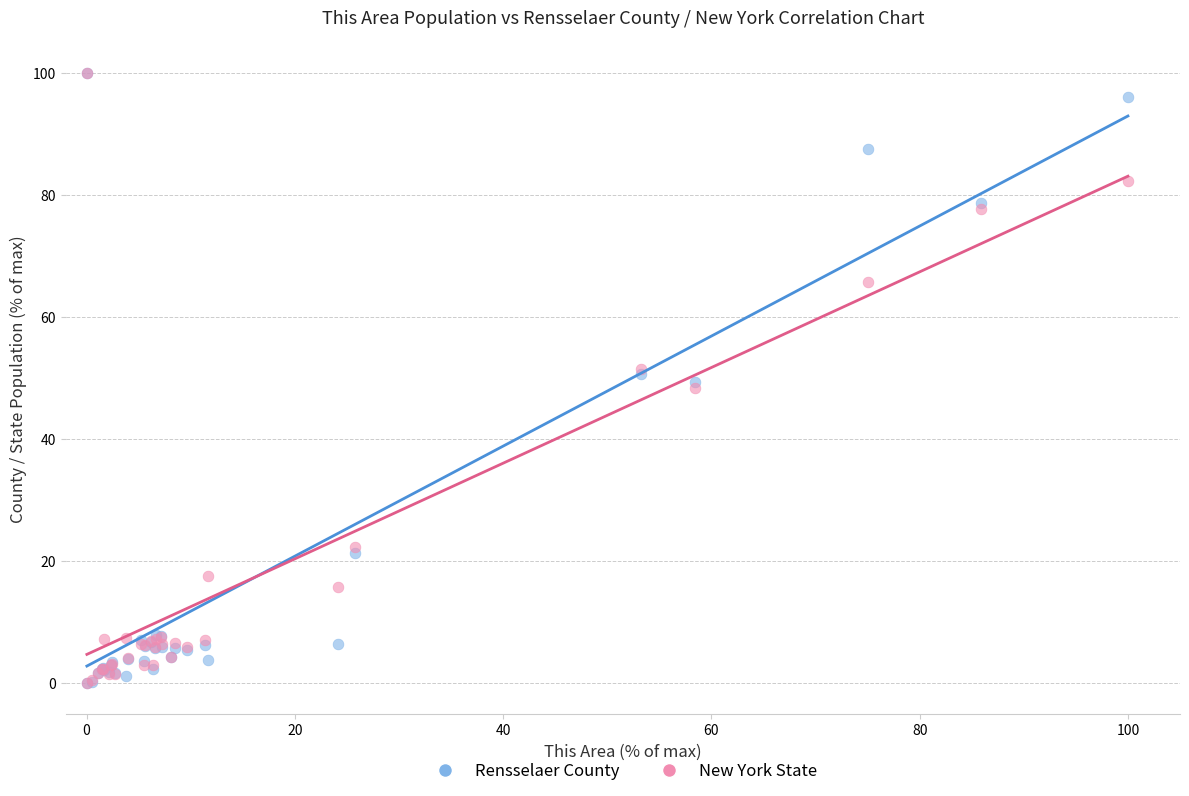

Which series has the largest Y range (max minus min)?

Rensselaer County